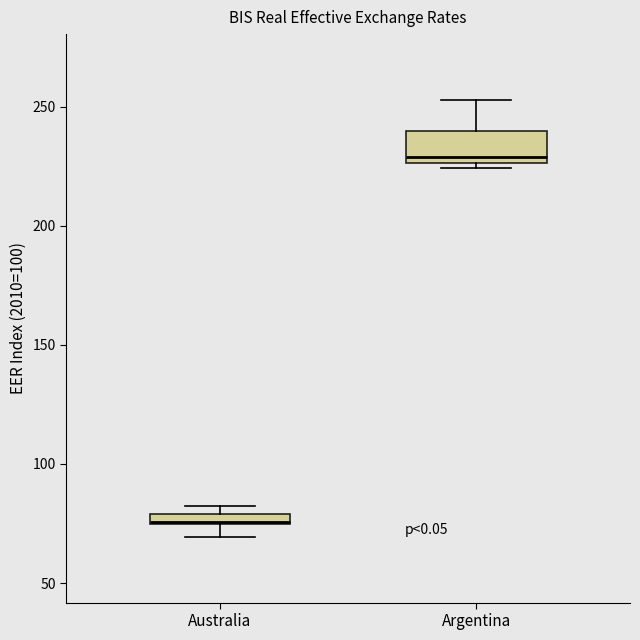

Where does the median line of the box for Argentina sit on the y-axis? The values are not printed on the chart, so give them approximately, as read against the axis.

230